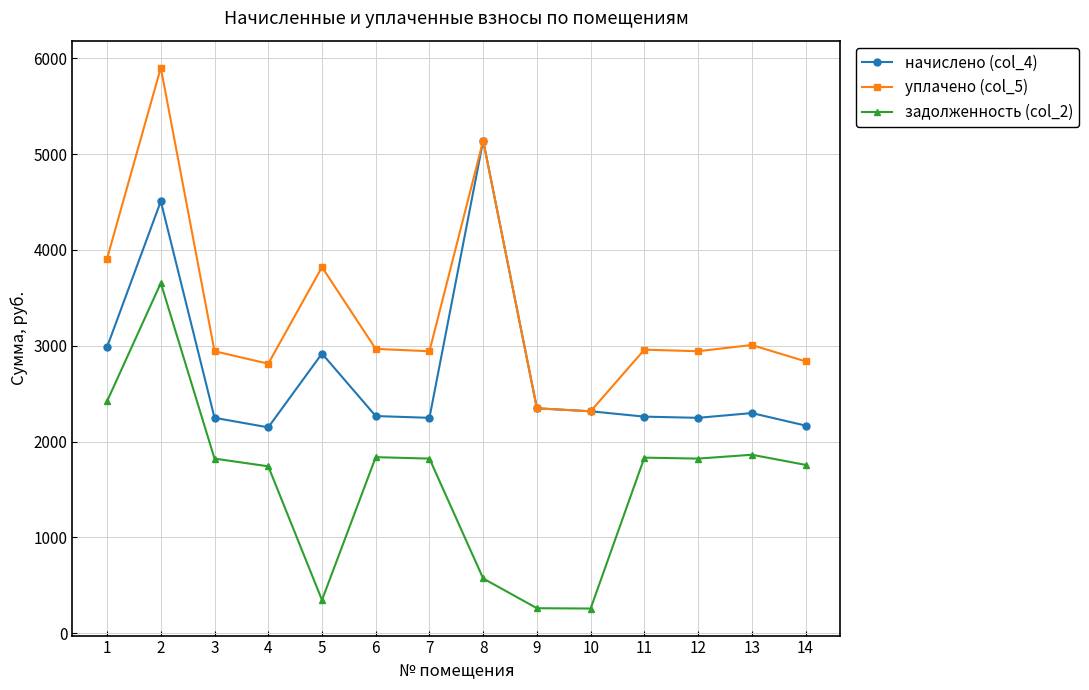

At which label does начислено (col_4) reach its peak?

8